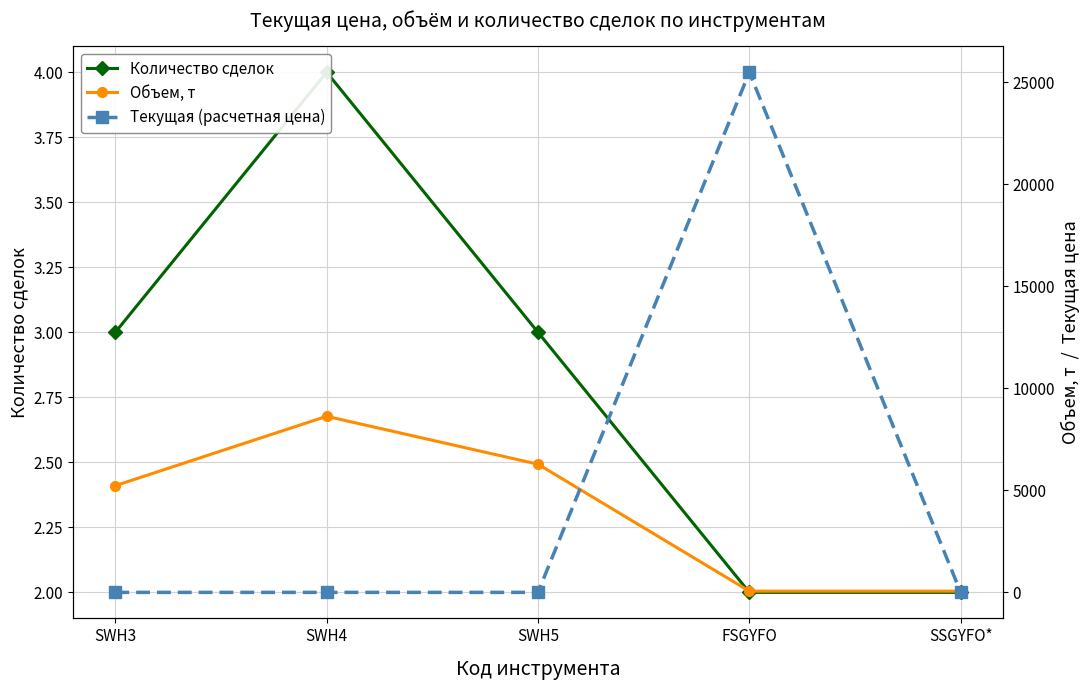

What is the difference between the second highest and minimum values in the Объем, т series?

6223.4